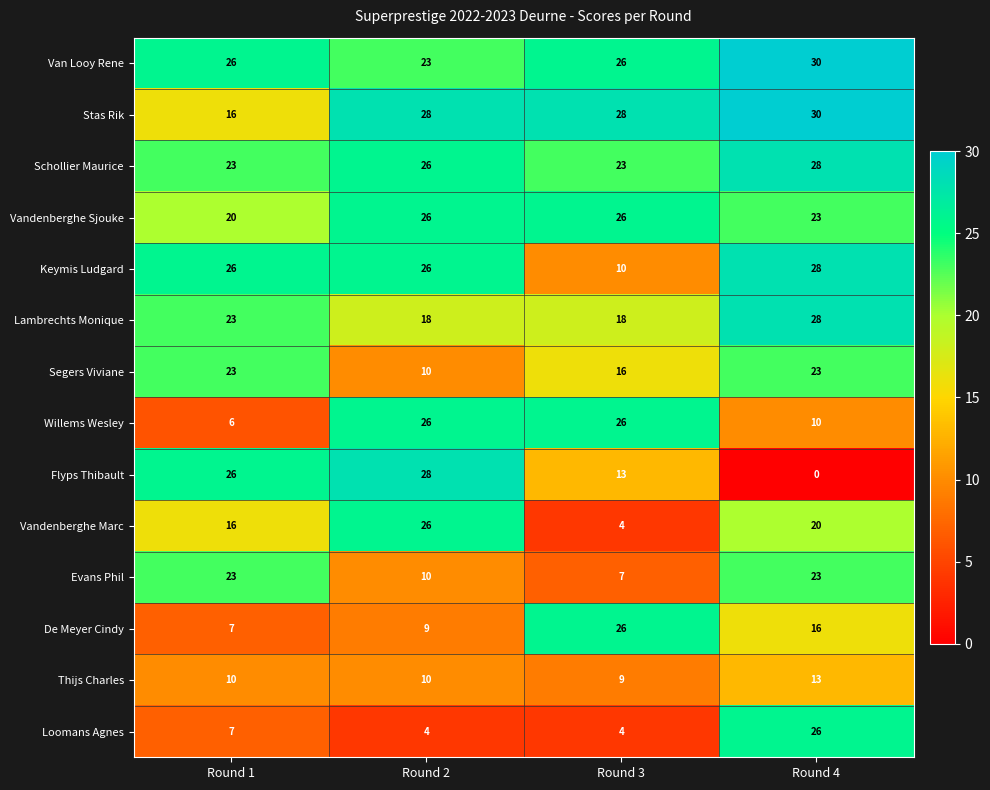

Count the Stas Rik values in the range 28 to 30.

3